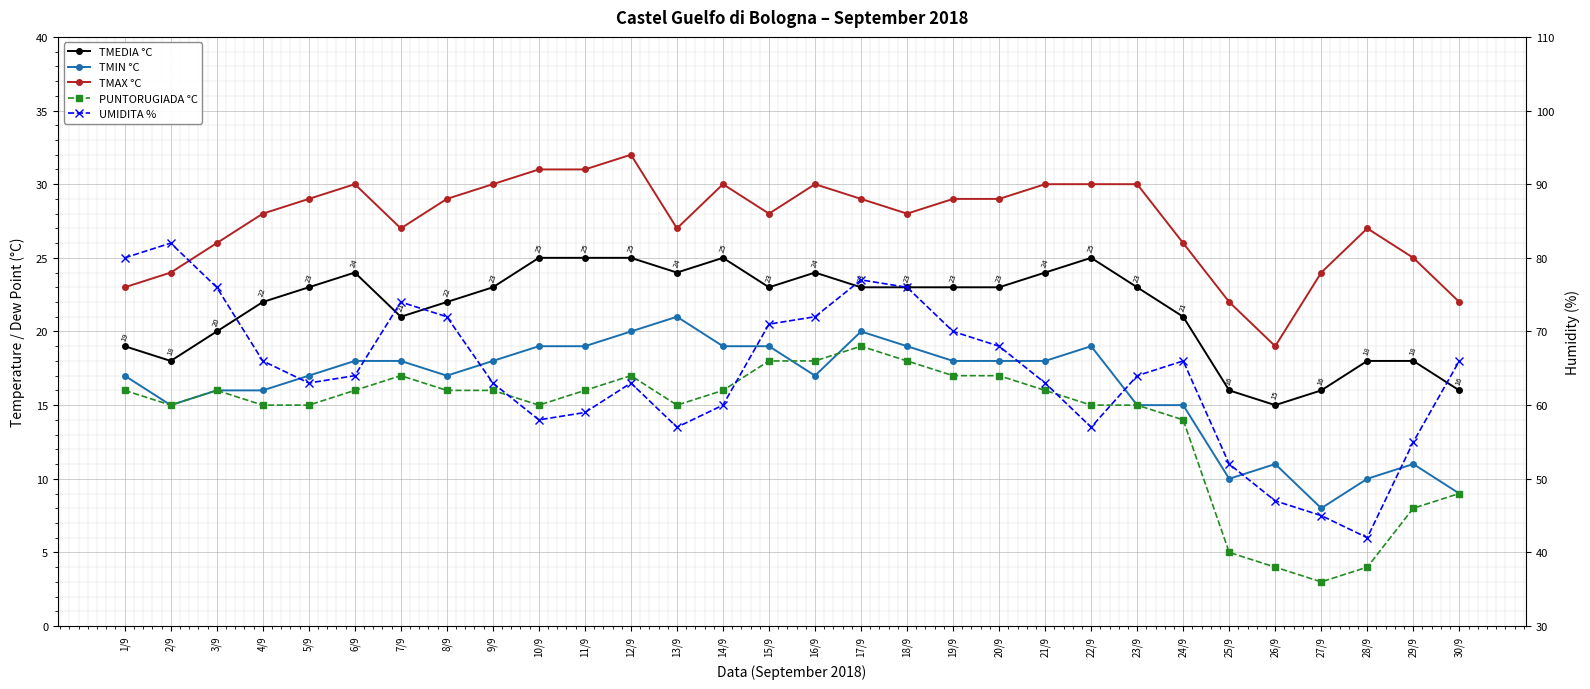

What position from the right is 22/9?

9